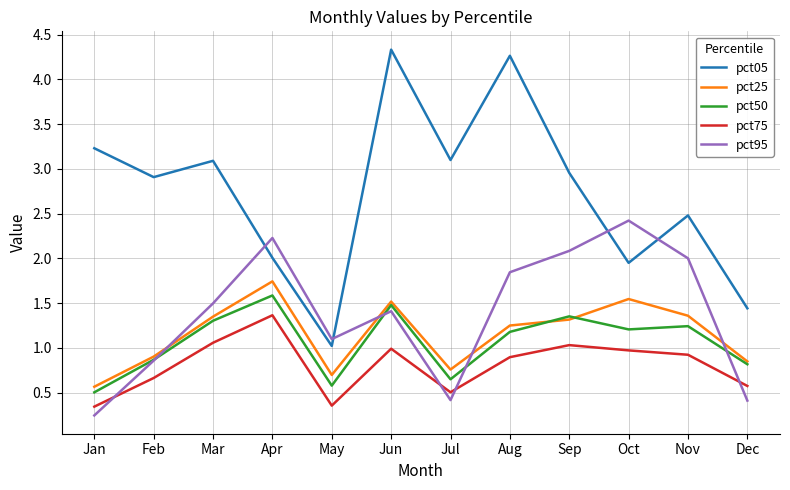

How many values in the pct50 series are below 1?

5